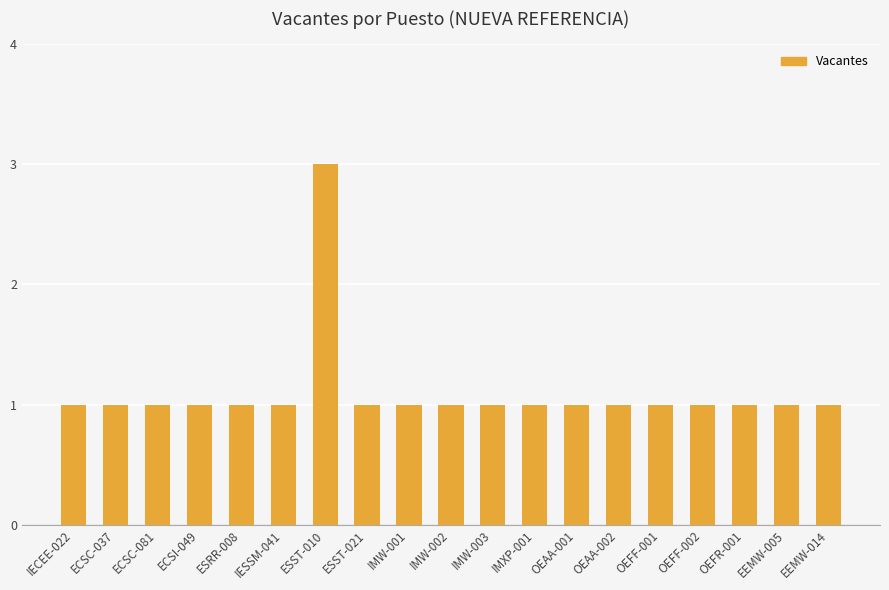

What is the label of the 11th bar from the right?

IMW-001